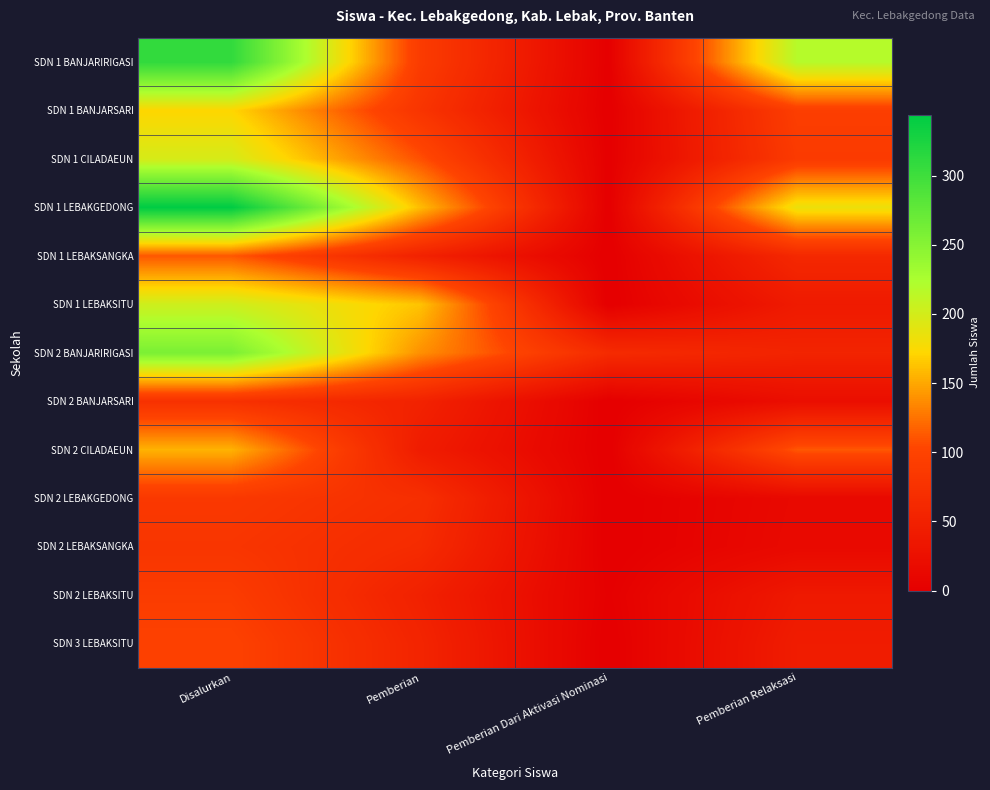

Which series has the largest total across all categories?

SDN 1 LEBAKGEDONG